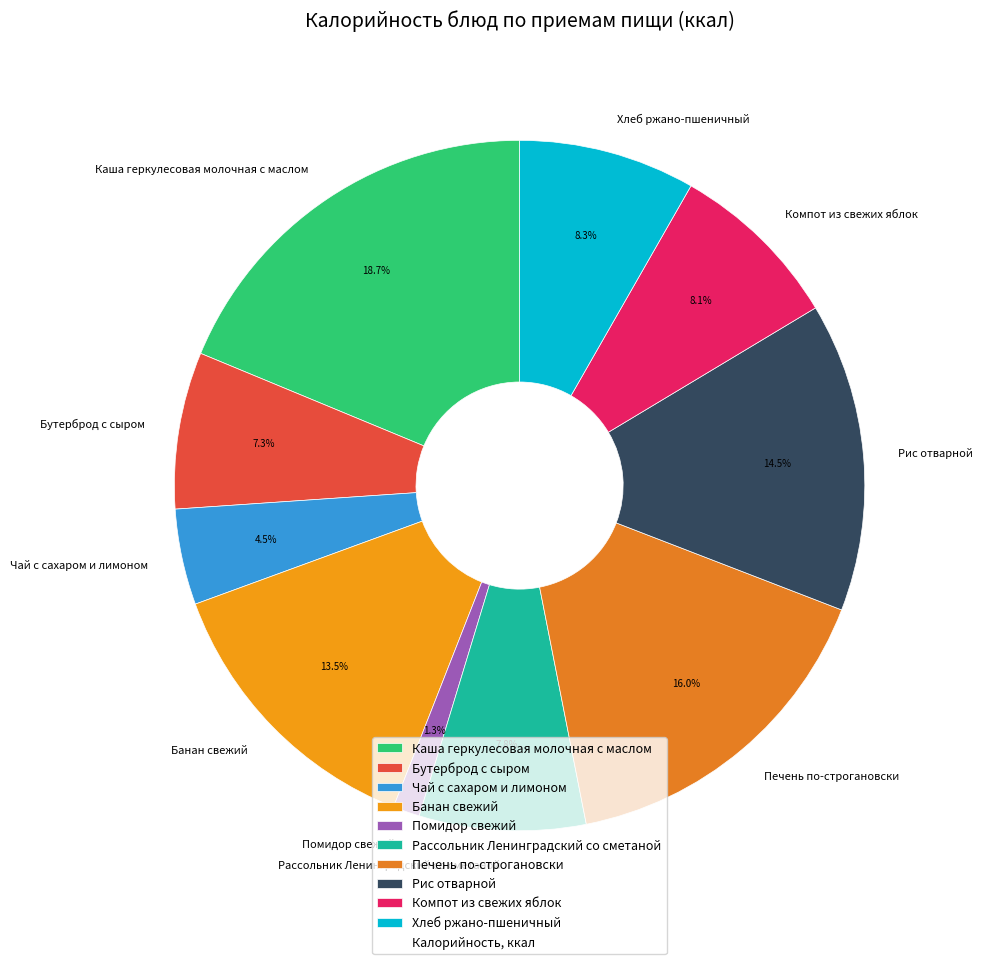

Is the sum of Компот из свежих яблок and Рассольник Ленинградский со сметаной greater than half?

No